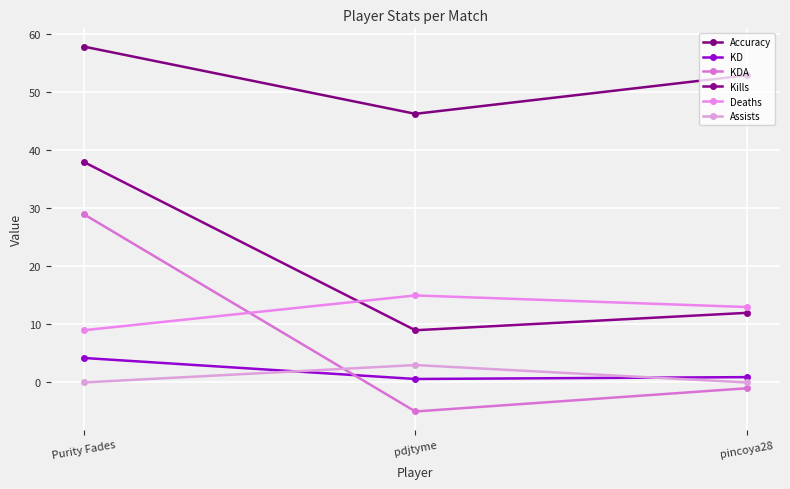

Reading right to left, extract all data points from this chart.

Accuracy: pincoya28=52.9	pdjtyme=46.3	Purity Fades=57.9
KD: pincoya28=0.9	pdjtyme=0.6	Purity Fades=4.2
KDA: pincoya28=-1.0	pdjtyme=-5.0	Purity Fades=29.0
Kills: pincoya28=12.0	pdjtyme=9.0	Purity Fades=38.0
Deaths: pincoya28=13.0	pdjtyme=15.0	Purity Fades=9.0
Assists: pincoya28=0.0	pdjtyme=3.0	Purity Fades=0.0